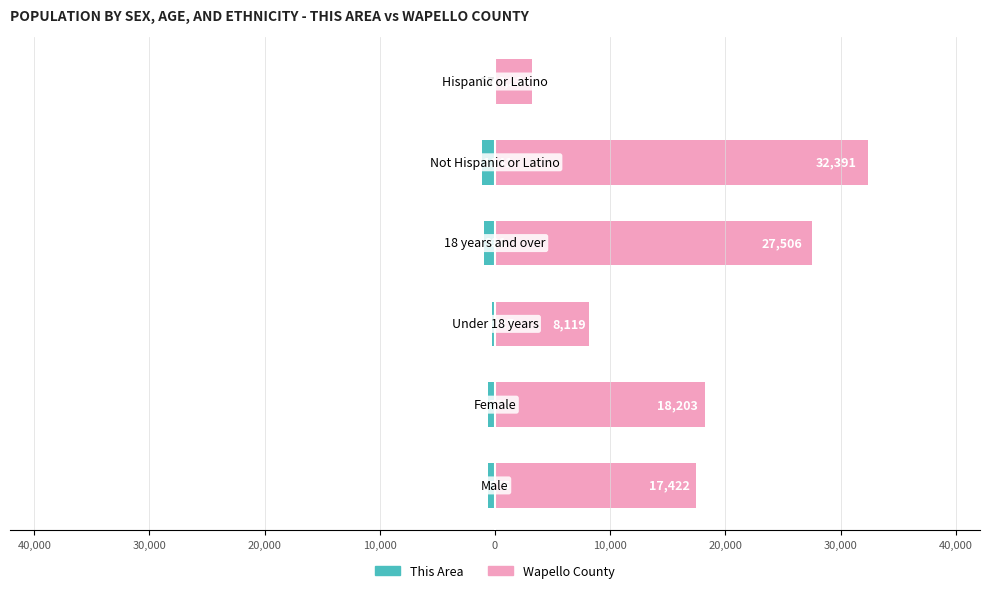

What is the sum of all Wapello County values?

106875